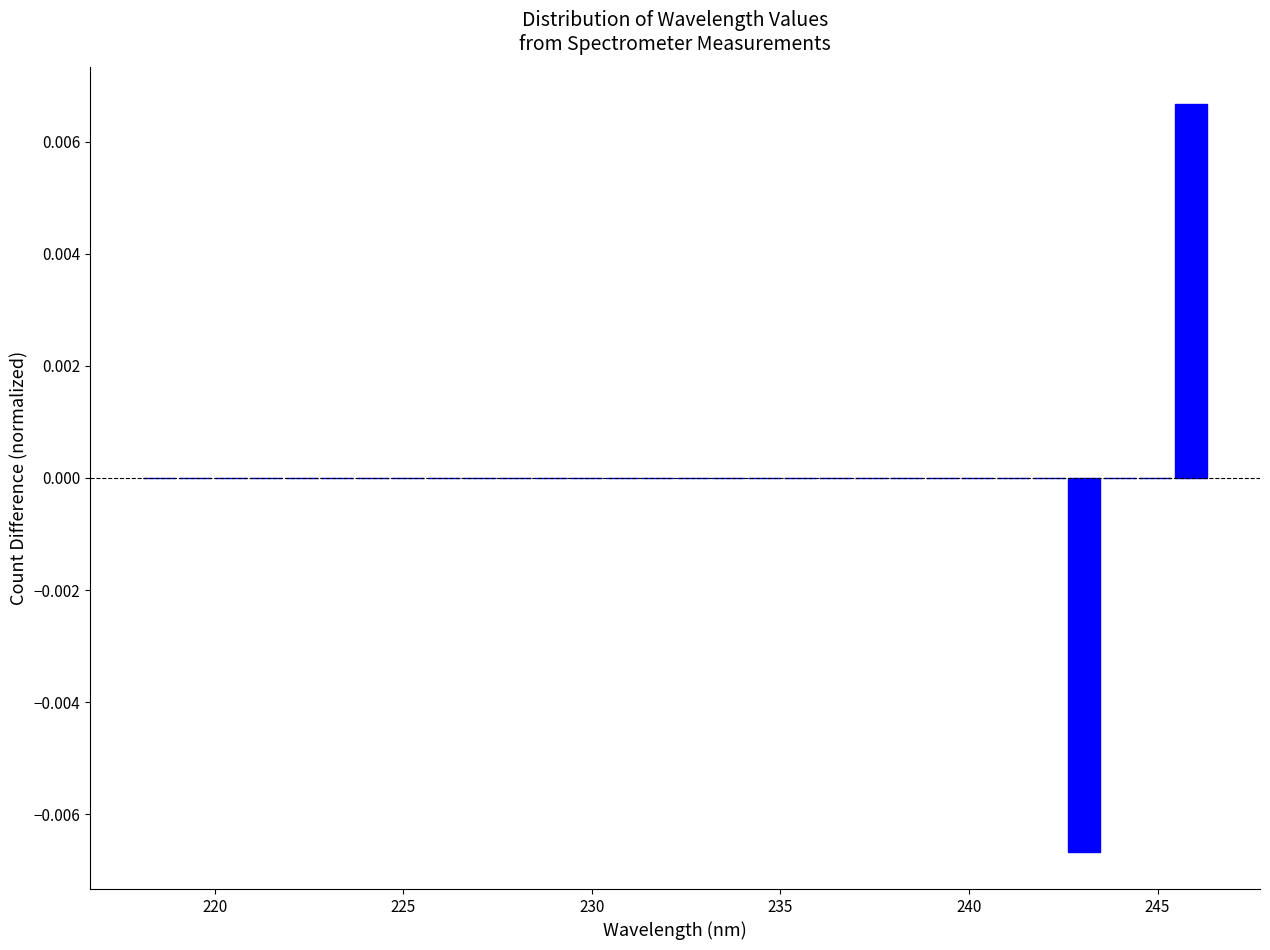

Around what value on the x-axis is the tallest bar? Give the approximate position of its centre, as read against the axis.

246.0